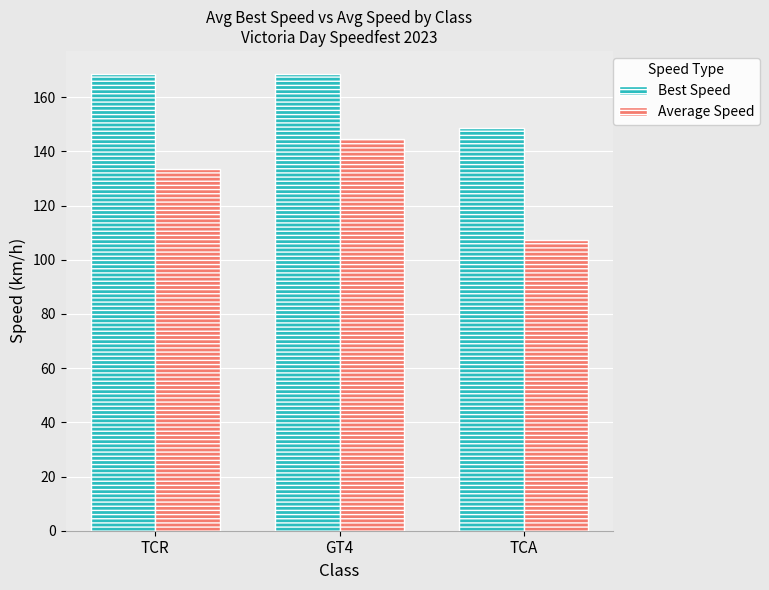

What is the highest value of the Average Speed series?

144.4